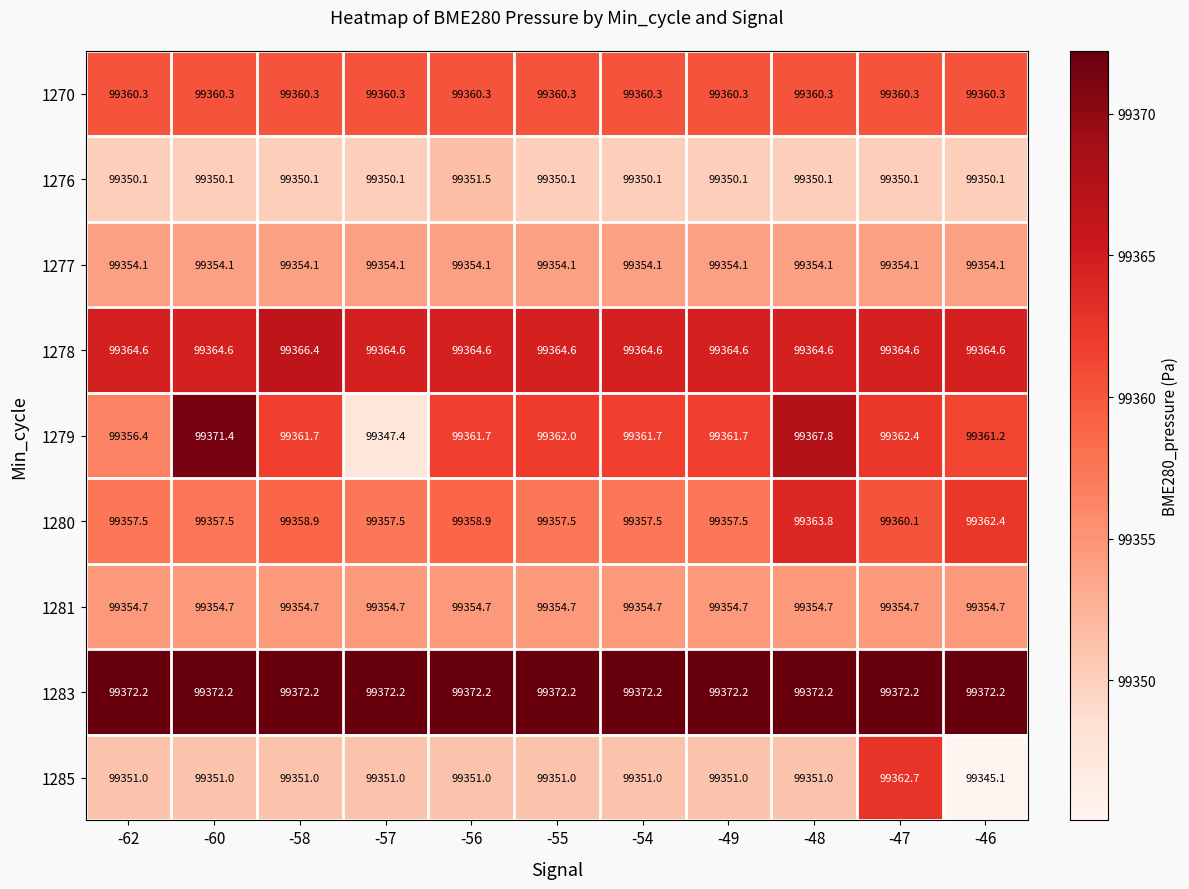

At -47, list the series in order from smallest to largest.

1276, 1277, 1281, 1280, 1270, 1279, 1285, 1278, 1283